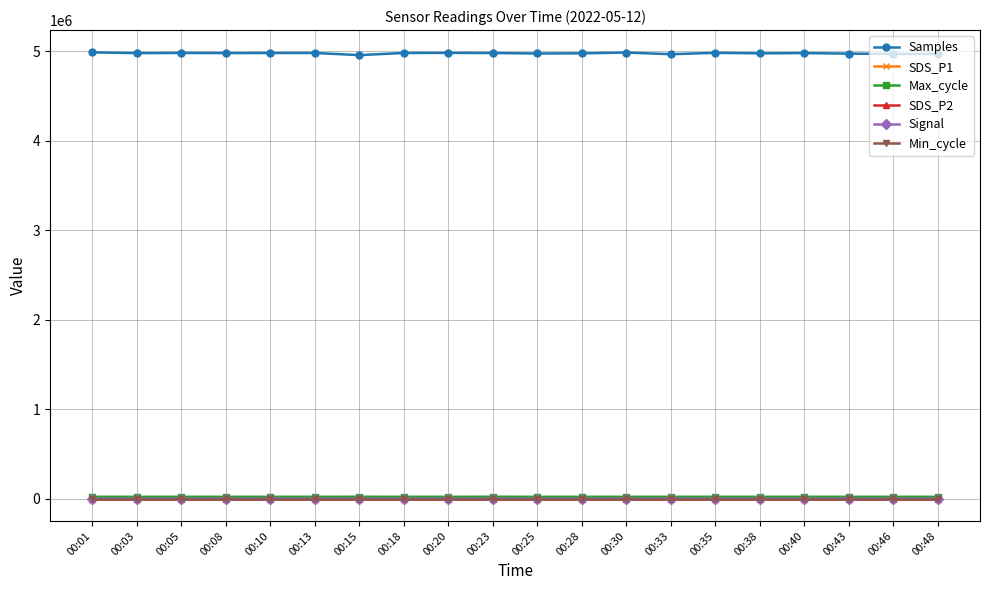

What is the difference between the SDS_P2 values at 00:30 and 00:23?

0.2